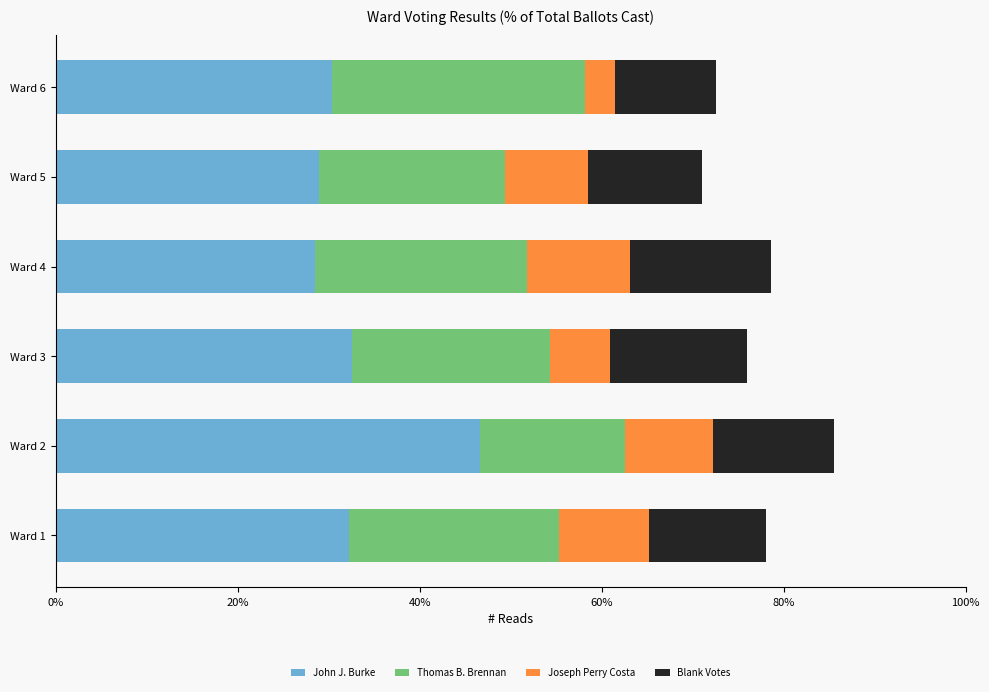

What is the maximum value for John J. Burke?

46.6